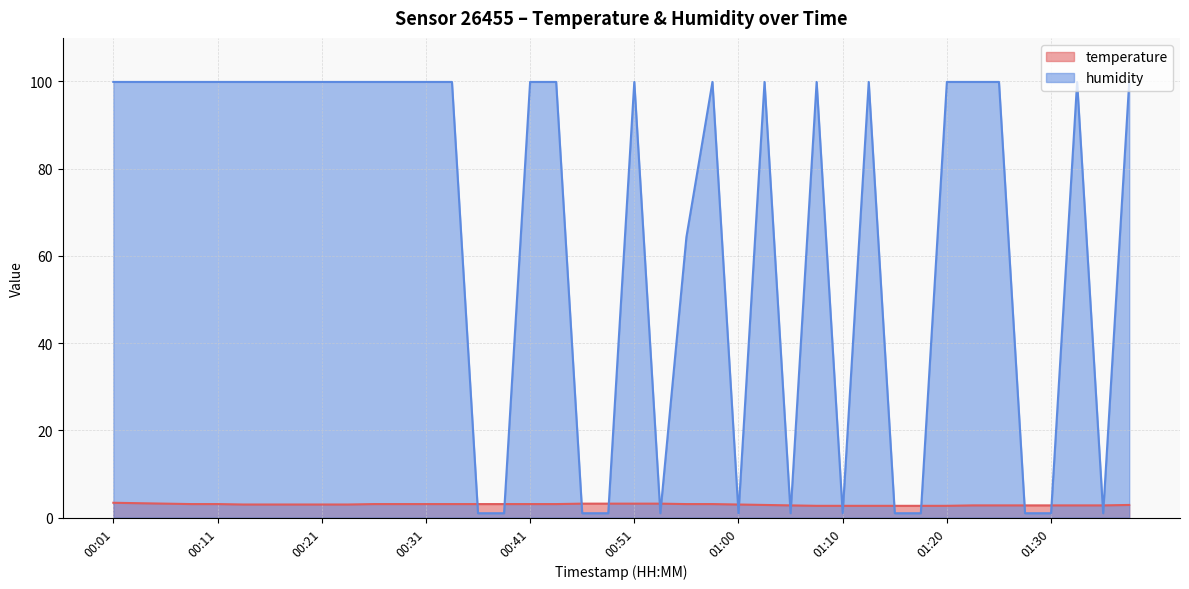

List the series in order of their peak value, lowest first.

temperature, humidity